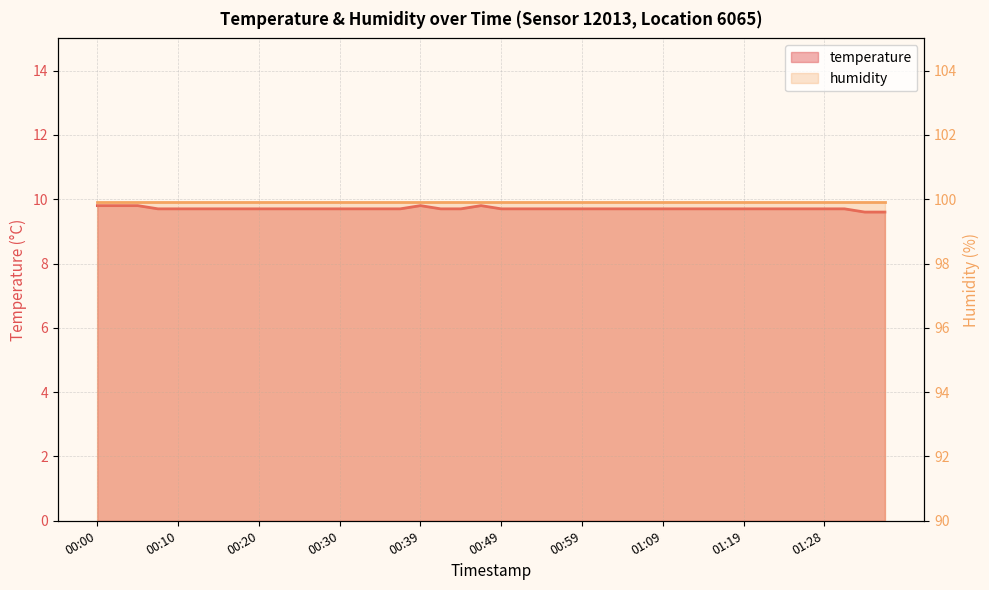

Reading left to right, what are all the values shown in this chart?

00:00=9.8	00:02=9.8	00:05=9.8	00:08=9.7	00:10=9.7	00:12=9.7	00:15=9.7	00:17=9.7	00:20=9.7	00:22=9.7	00:25=9.7	00:27=9.7	00:30=9.7	00:32=9.7	00:35=9.7	00:37=9.7	00:39=9.8	00:42=9.7	00:44=9.7	00:47=9.8	00:49=9.7	00:52=9.7	00:54=9.7	00:57=9.7	00:59=9.7	01:01=9.7	01:04=9.7	01:06=9.7	01:09=9.7	01:11=9.7	01:14=9.7	01:16=9.7	01:19=9.7	01:21=9.7	01:24=9.7	01:26=9.7	01:28=9.7	01:31=9.7	01:33=9.6	01:36=9.6